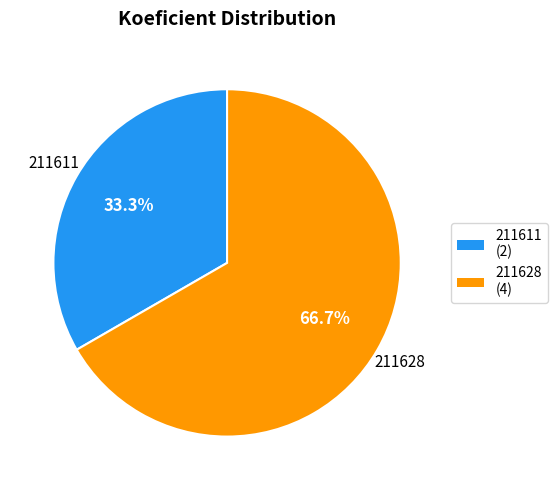

Rank the categories by value from highest to lowest.

211628, 211611